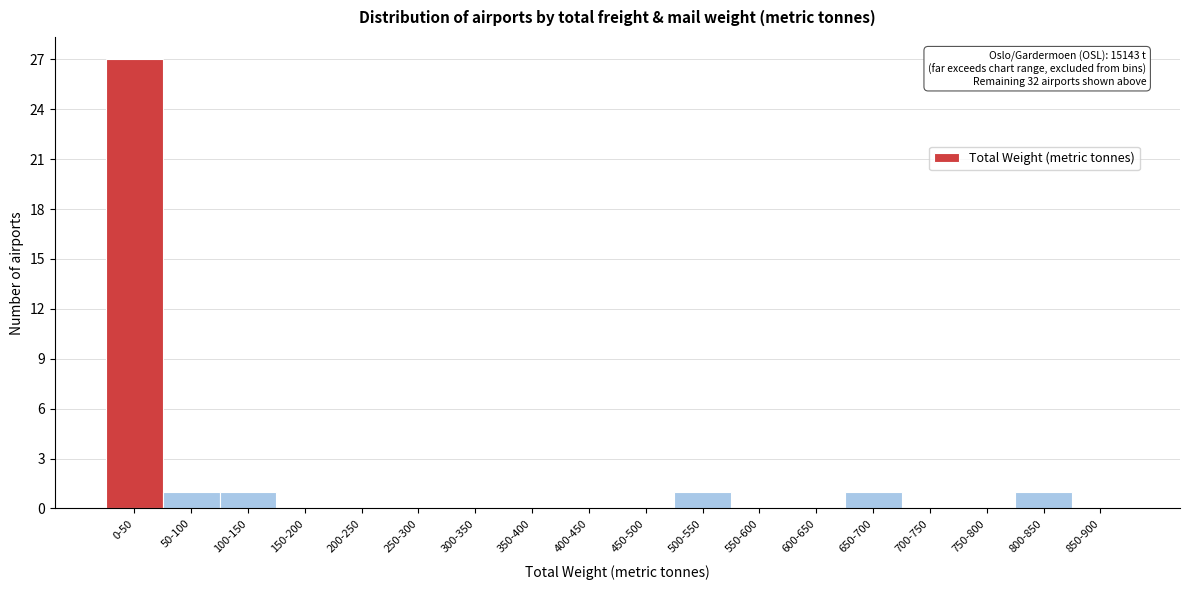

Reading left to right, what are all the values shown in this chart?

0-50=27	50-100=1	100-150=1	150-200=0	200-250=0	250-300=0	300-350=0	350-400=0	400-450=0	450-500=0	500-550=1	550-600=0	600-650=0	650-700=1	700-750=0	750-800=0	800-850=1	850-900=0